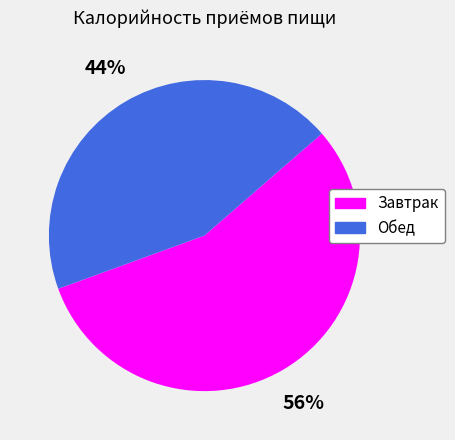

Is the sum of Завтрак and Обед greater than half?

Yes